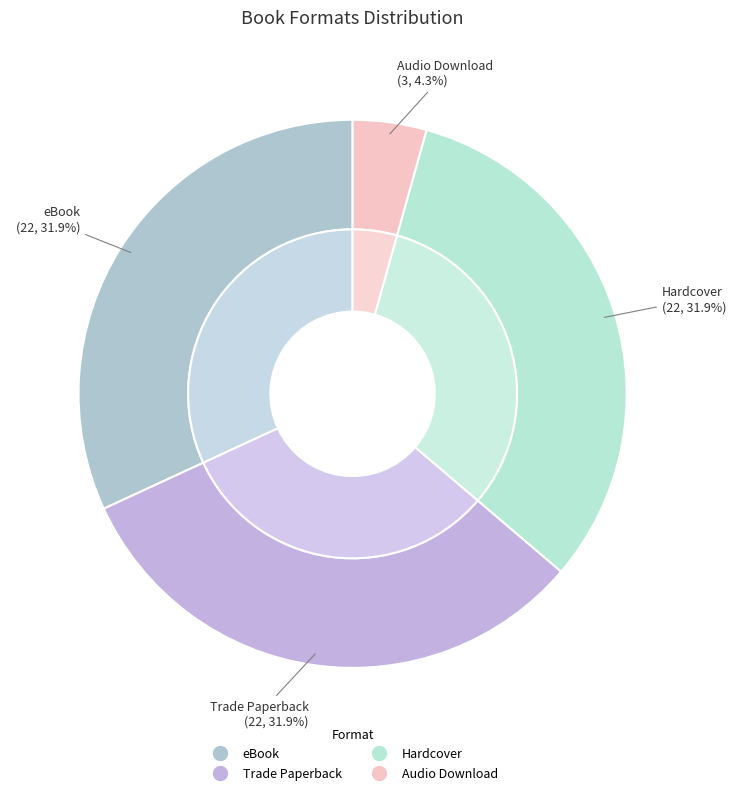

Is there a majority slice in this chart?

No